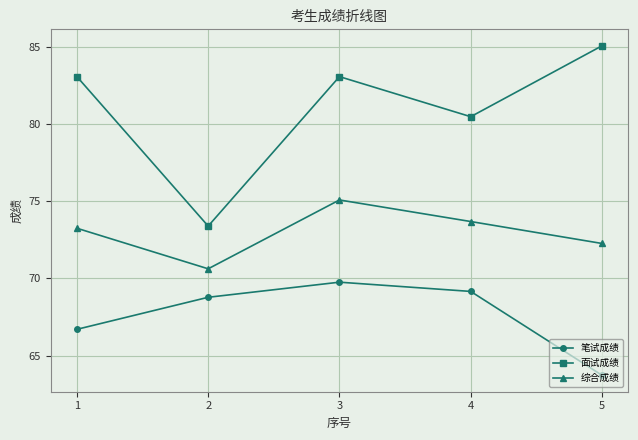

How many values in the 笔试成绩 series exceed 68?

3